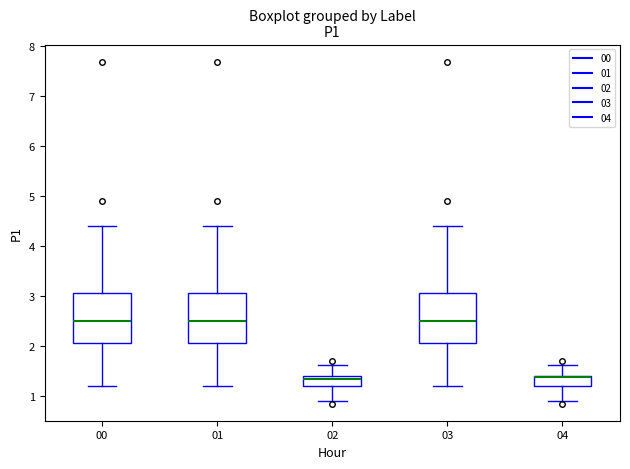

Reading left to right, read every box against the y-axis: the position of its median line, the range the box covers, and the ends of its whiskers. The values are not printed on the chart, so give them approximately, as read against the axis.

00: median 2.5, box 2.1 to 3.1, whiskers 1.2 to 4.4
01: median 2.5, box 2.1 to 3.1, whiskers 1.2 to 4.4
02: median 1.3, box 1.2 to 1.4, whiskers 0.9 to 1.6
03: median 2.5, box 2.1 to 3.1, whiskers 1.2 to 4.4
04: median 1.4 (drawn on the box's upper edge), box 1.2 to 1.4, whiskers 0.9 to 1.6